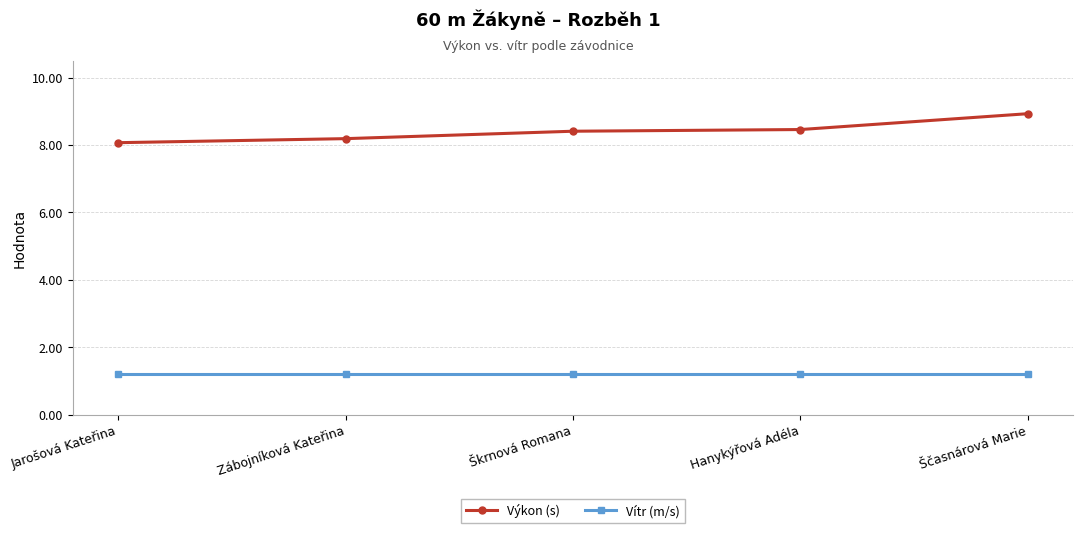

True or false: Vítr (m/s) has more than 2 interior local peaks.

False